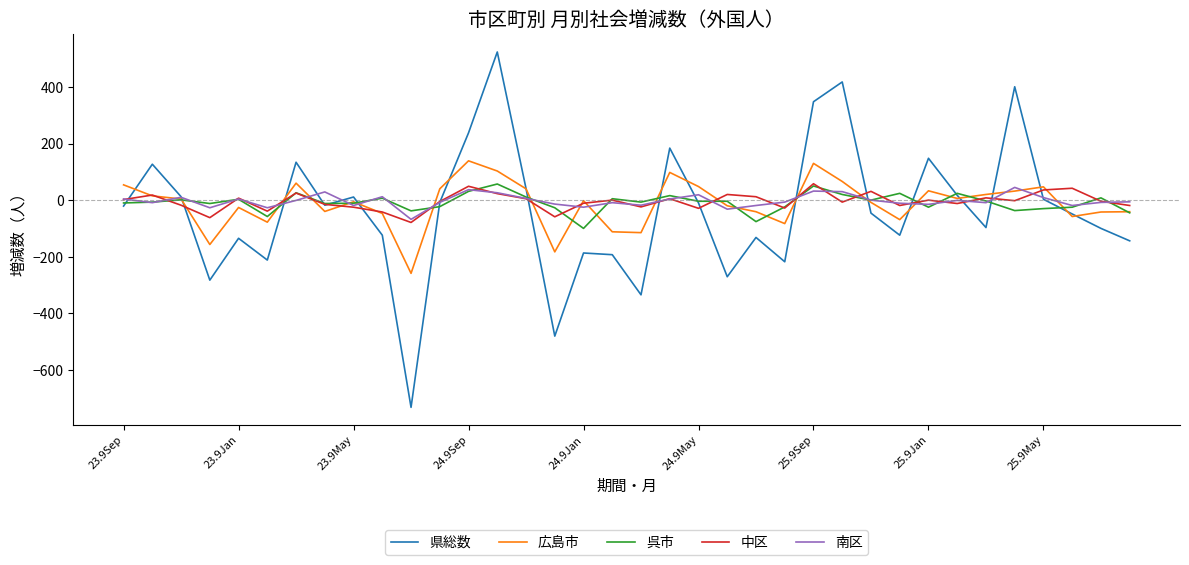

Which series has the widest spread of values?

県総数